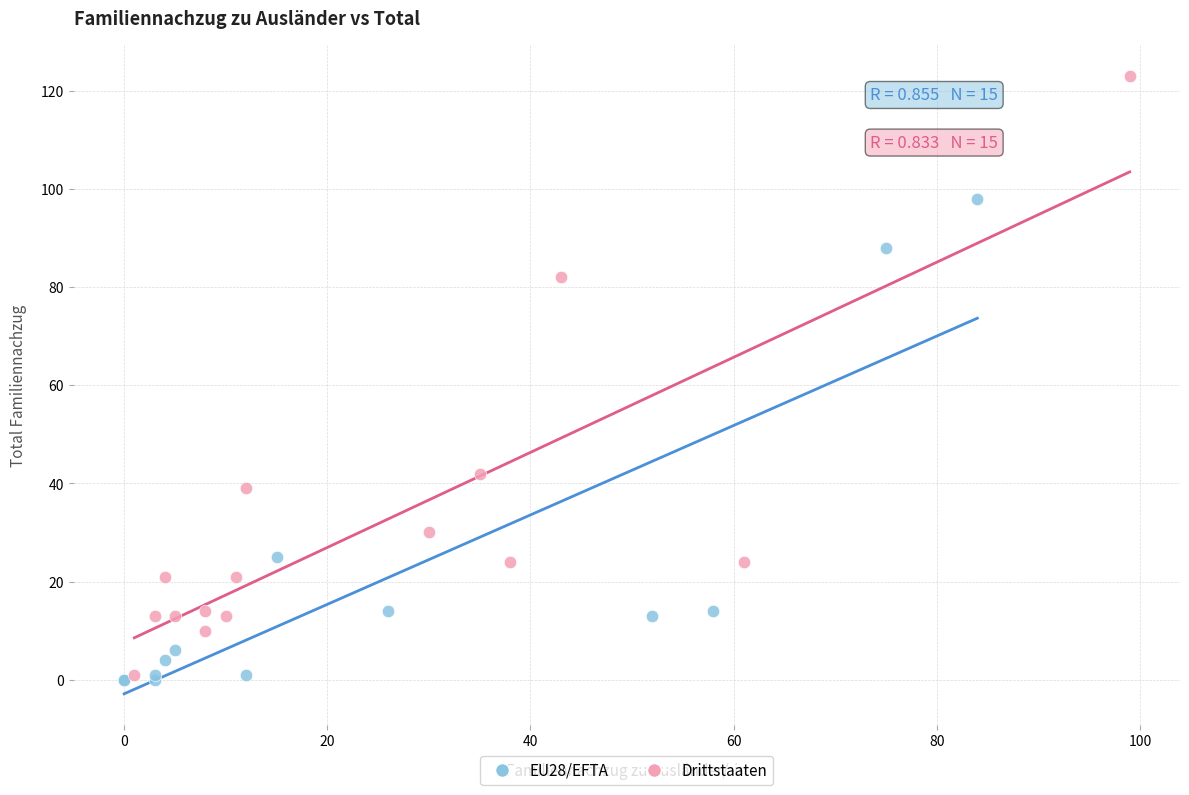

Which series contains the highest Y value?

Drittstaaten